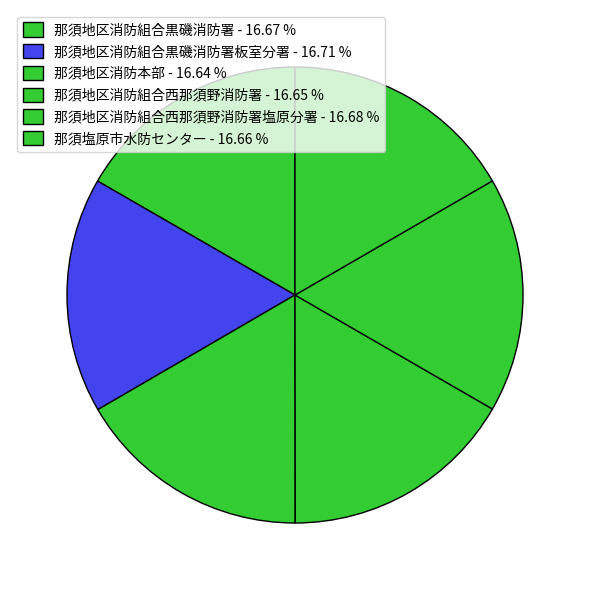

How many slices are in this pie chart?

6